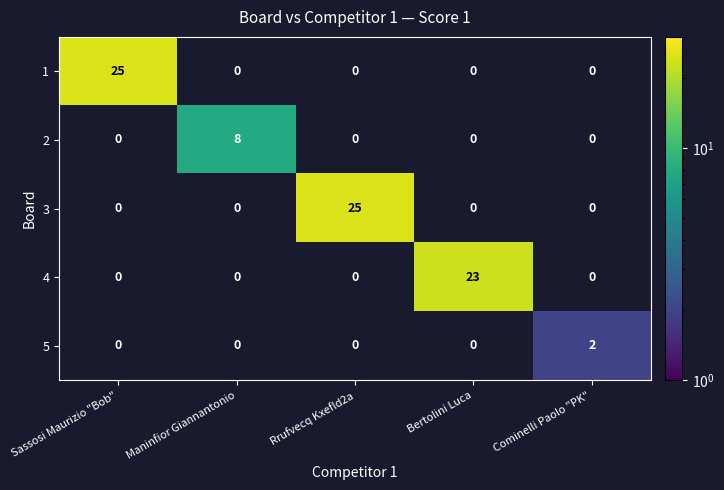

True or false: 2 has a value of 2.4 at Maninfior Giannantonio.

False